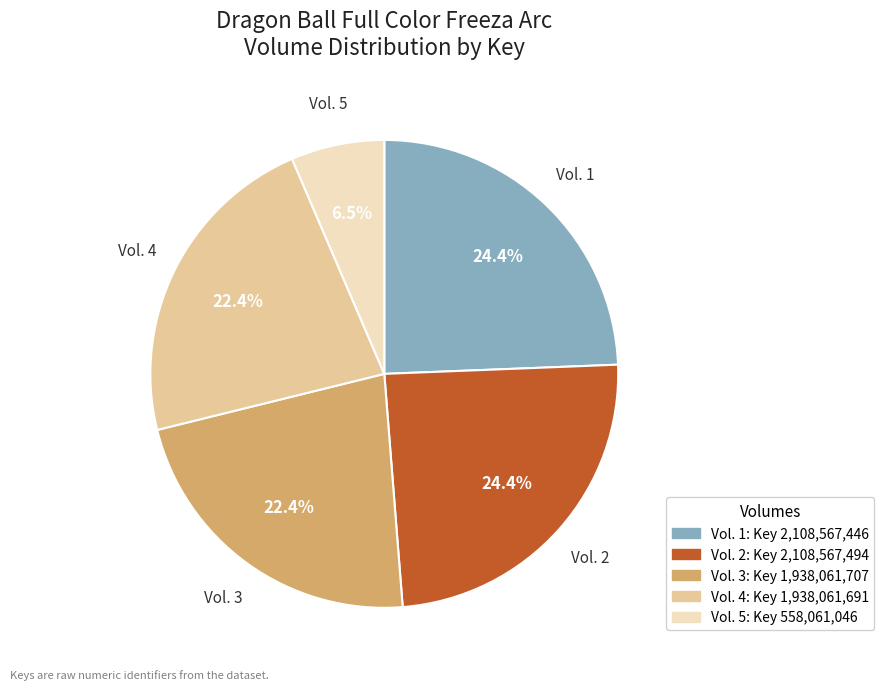

Is there any slice that represents more than half of the pie?

No